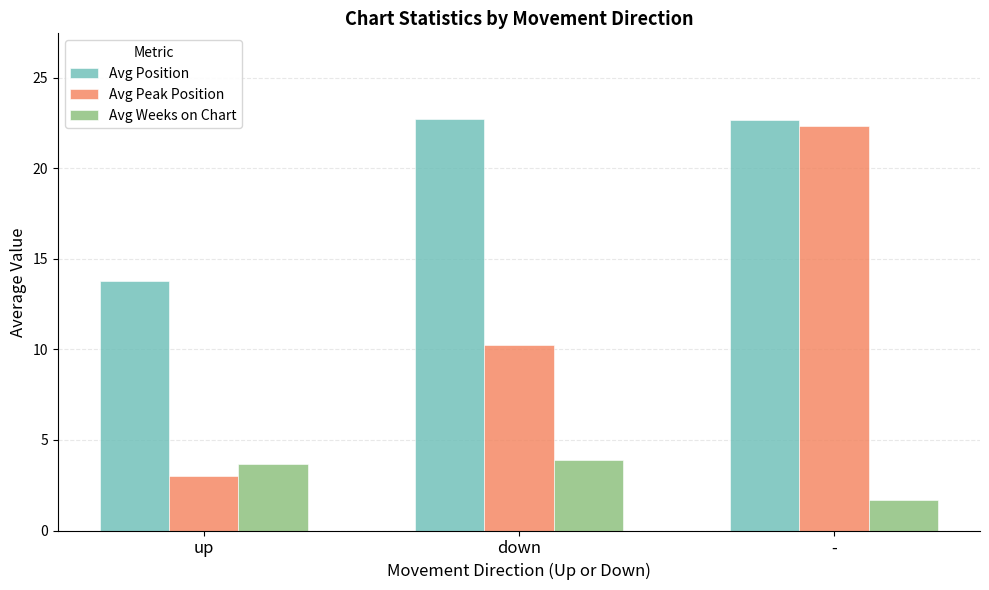

What is the minimum value shown in the chart?

1.7